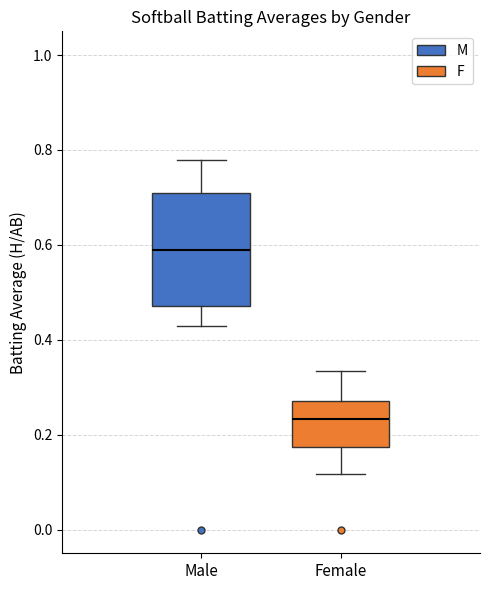

Reading left to right, read every box against the y-axis: the position of its median line, the range the box covers, and the ends of its whiskers. The values are not printed on the chart, so give them approximately, as read against the axis.

Male: median 0.58, box 0.48 to 0.70, whiskers 0.42 to 0.78
Female: median 0.24, box 0.18 to 0.28, whiskers 0.12 to 0.34